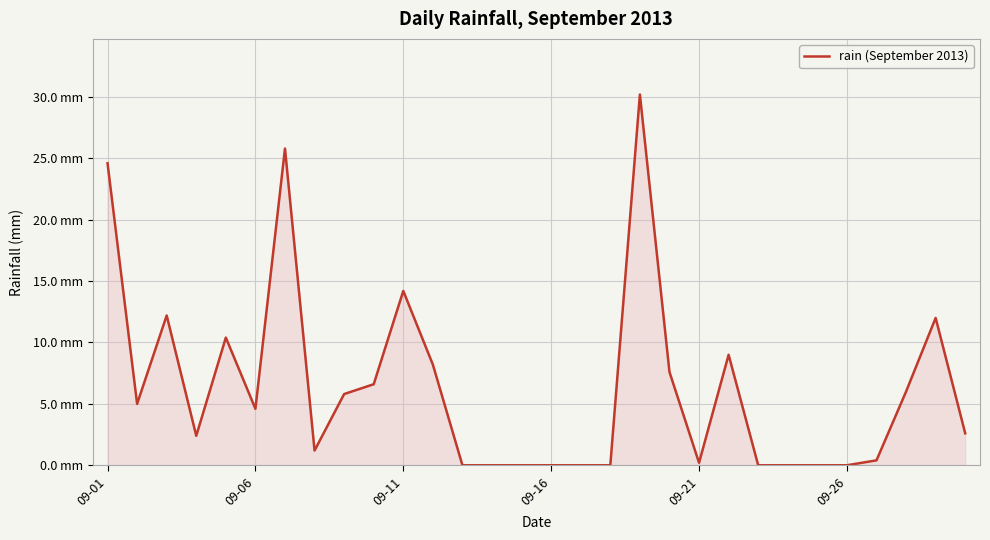

How many points are higher than both their immediate neighbors (excluding endpoints)?

7